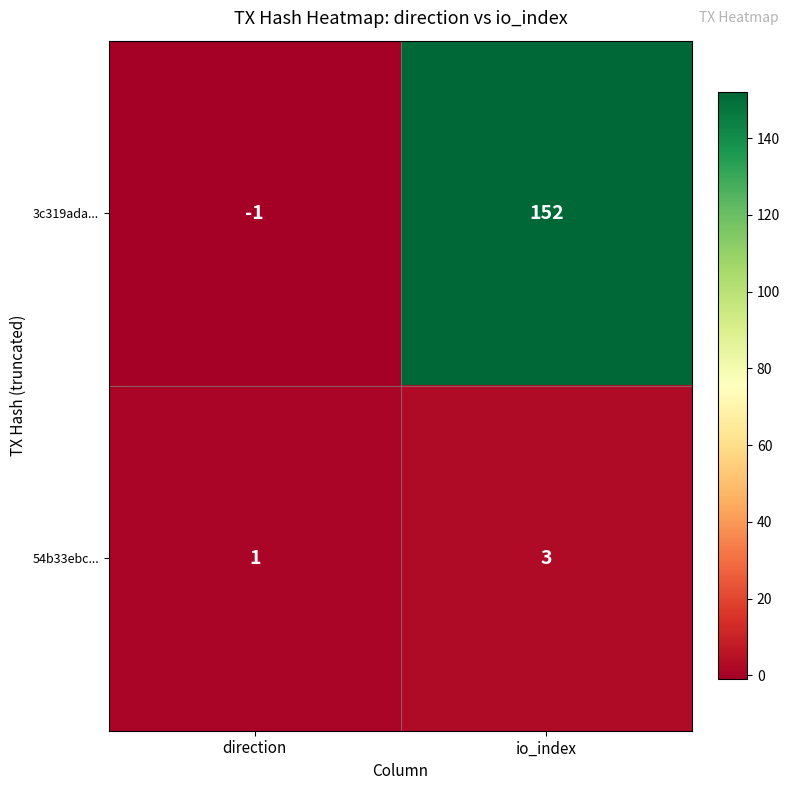

Which series has the widest spread of values?

3c319ada...